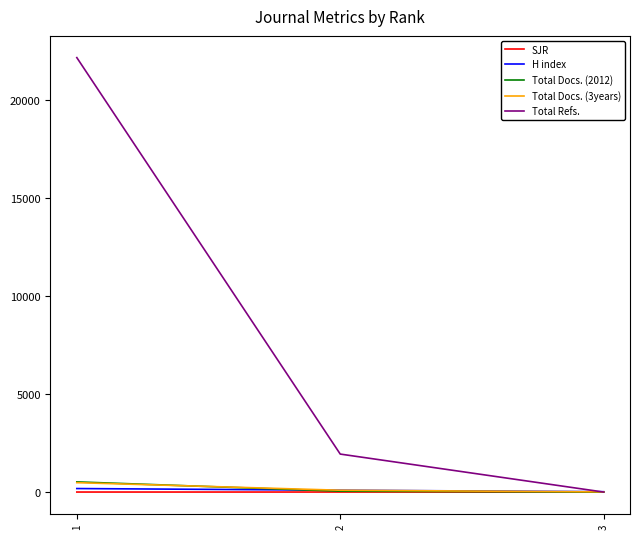

Does the chart display data point markers on the line(s)?

No